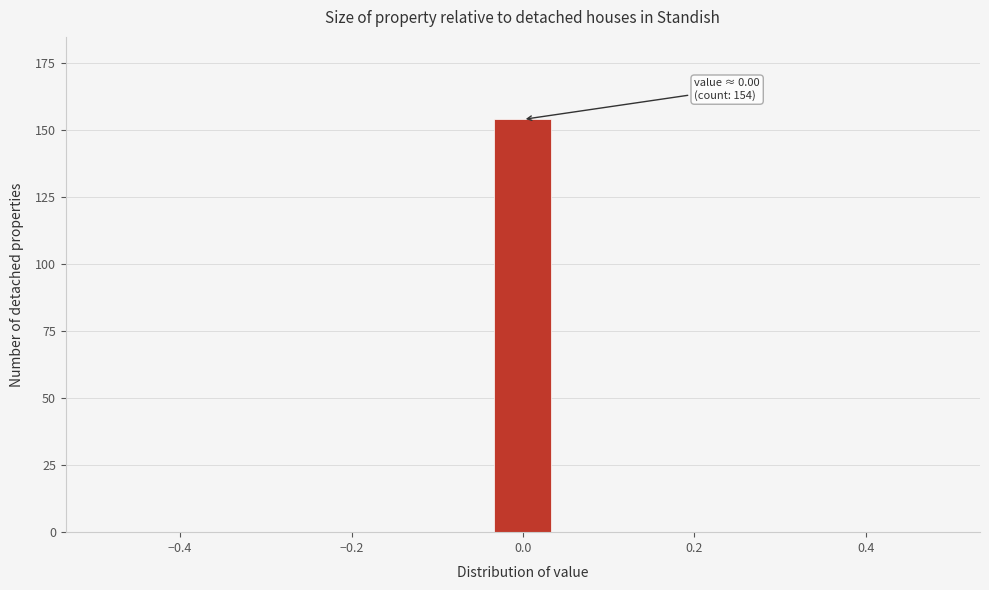

Around what value on the x-axis is the tallest bar? Give the approximate position of its centre, as read against the axis.

0.00